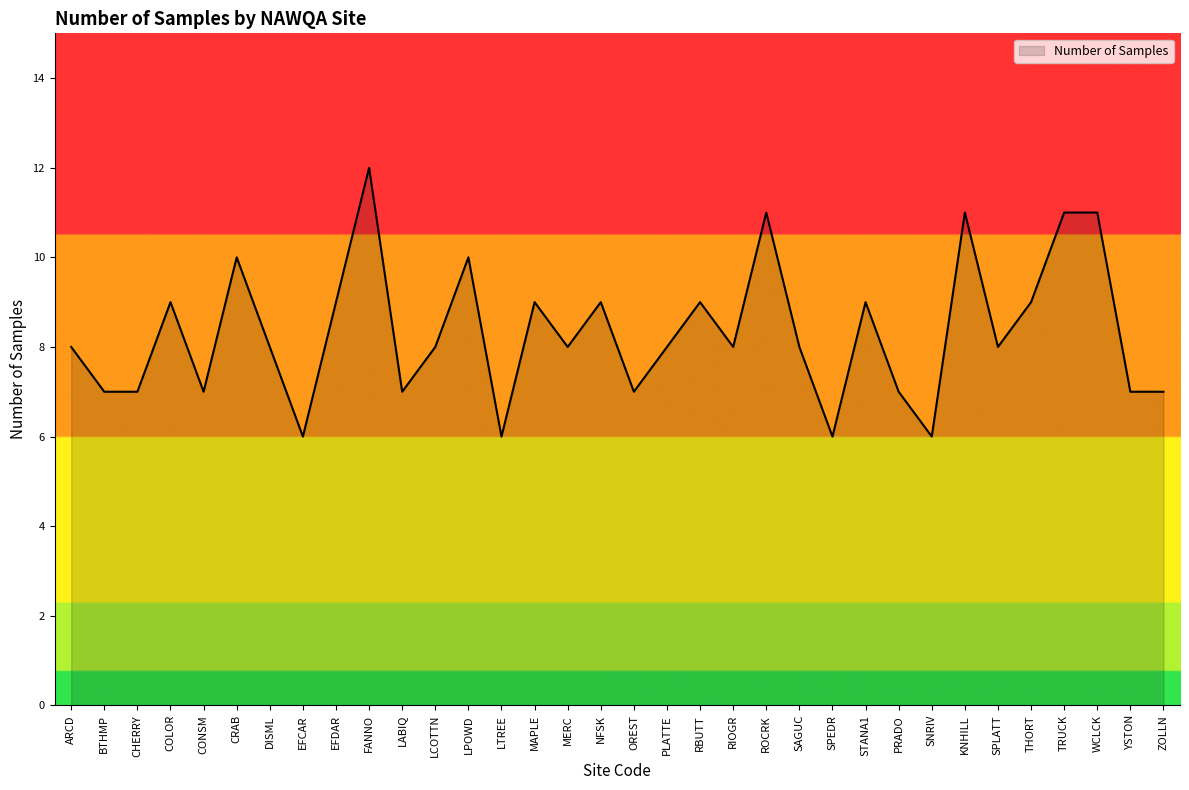

What is the change in value from BTHMP to SPLATT?

+1